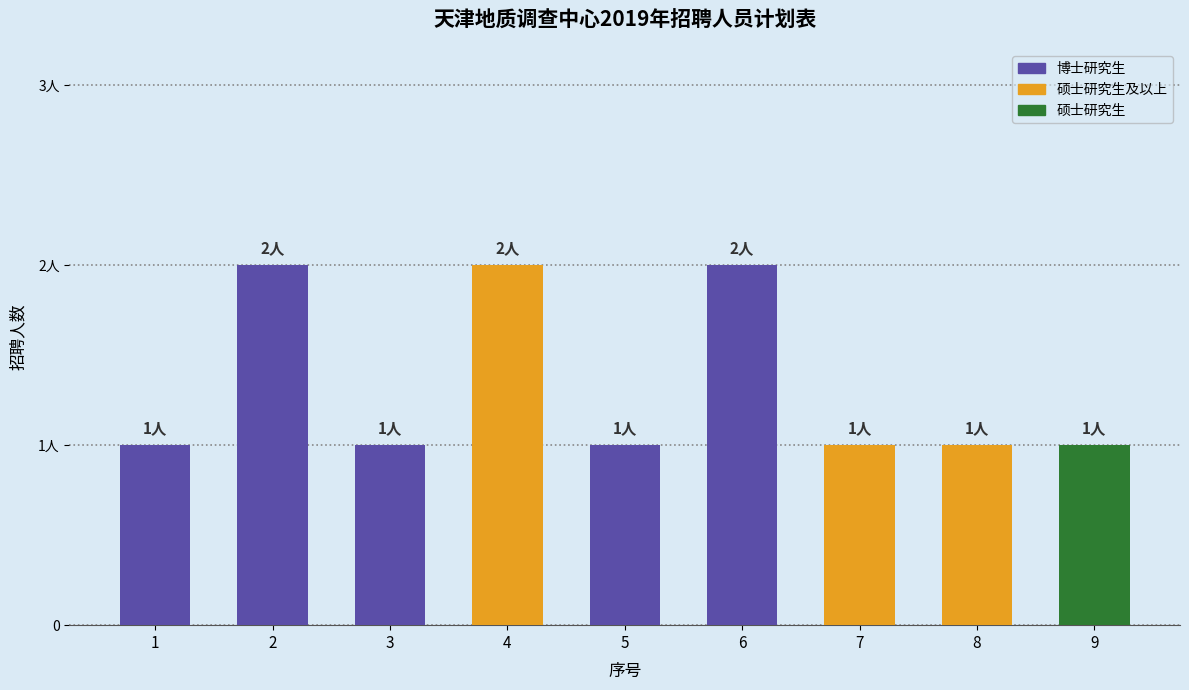

The chart shows a value of 1 at 1. True or false?

False